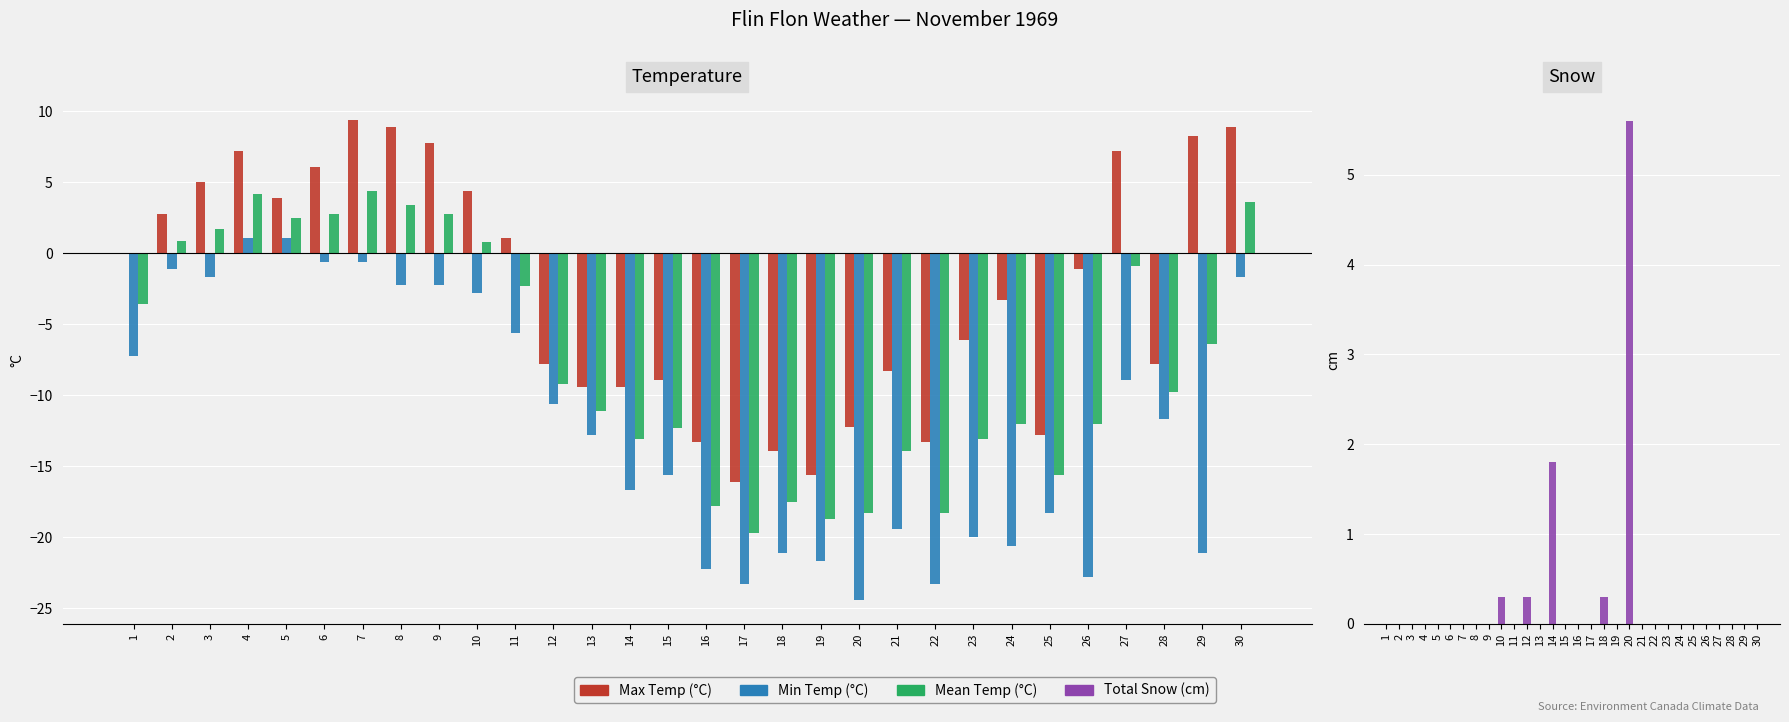

What is the total value across all series at 13?

-33.3